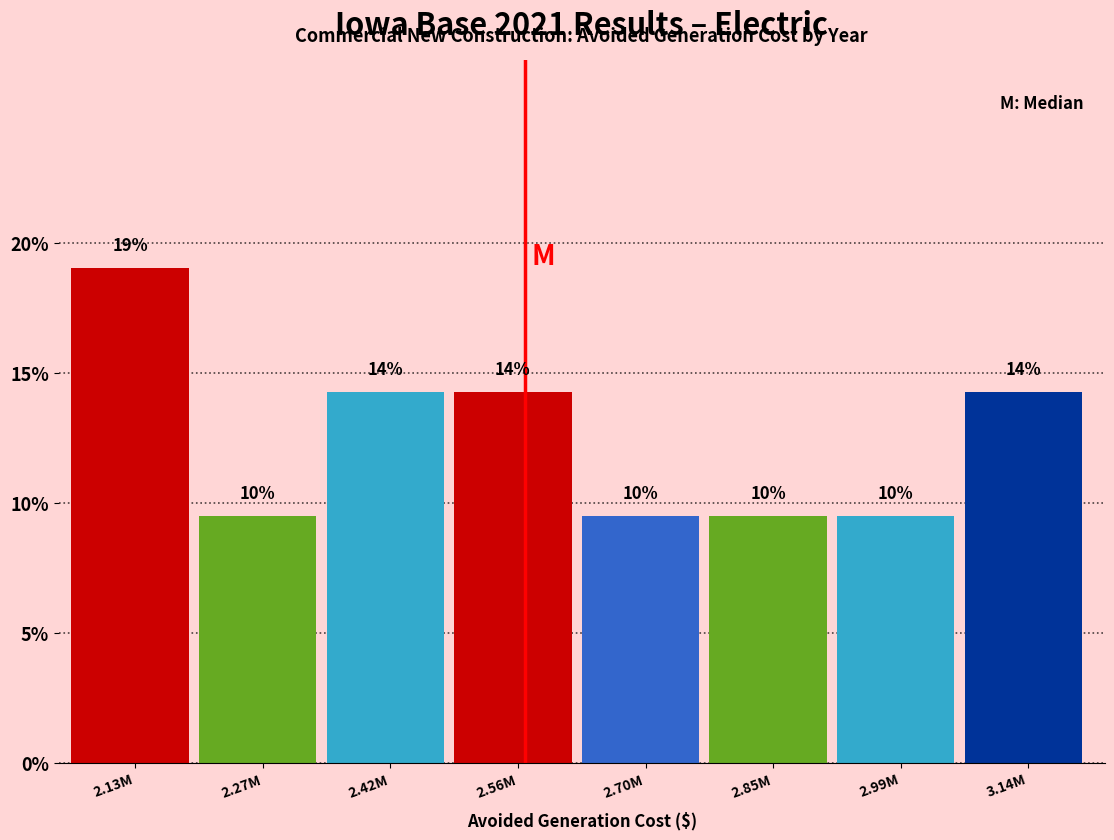

Are the bars horizontal?

No